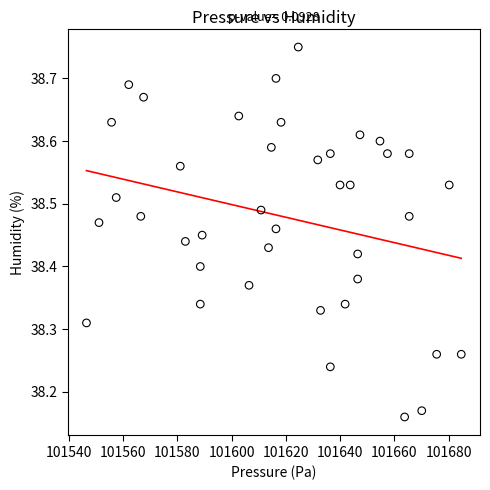

What is the range of Y values (max minus min)?

0.6